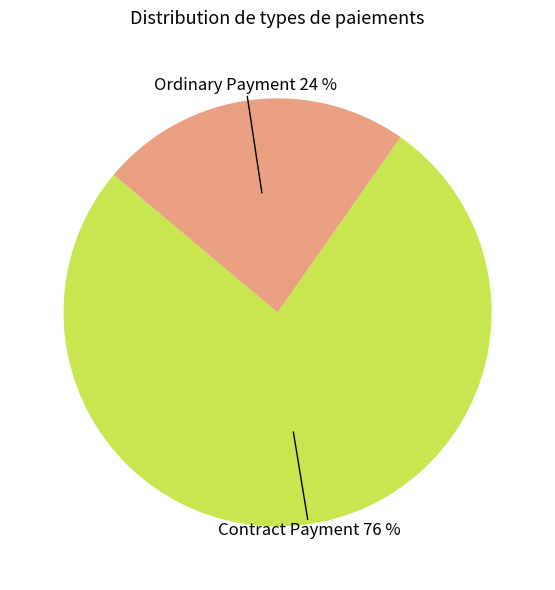

How many segments does this pie chart have?

2